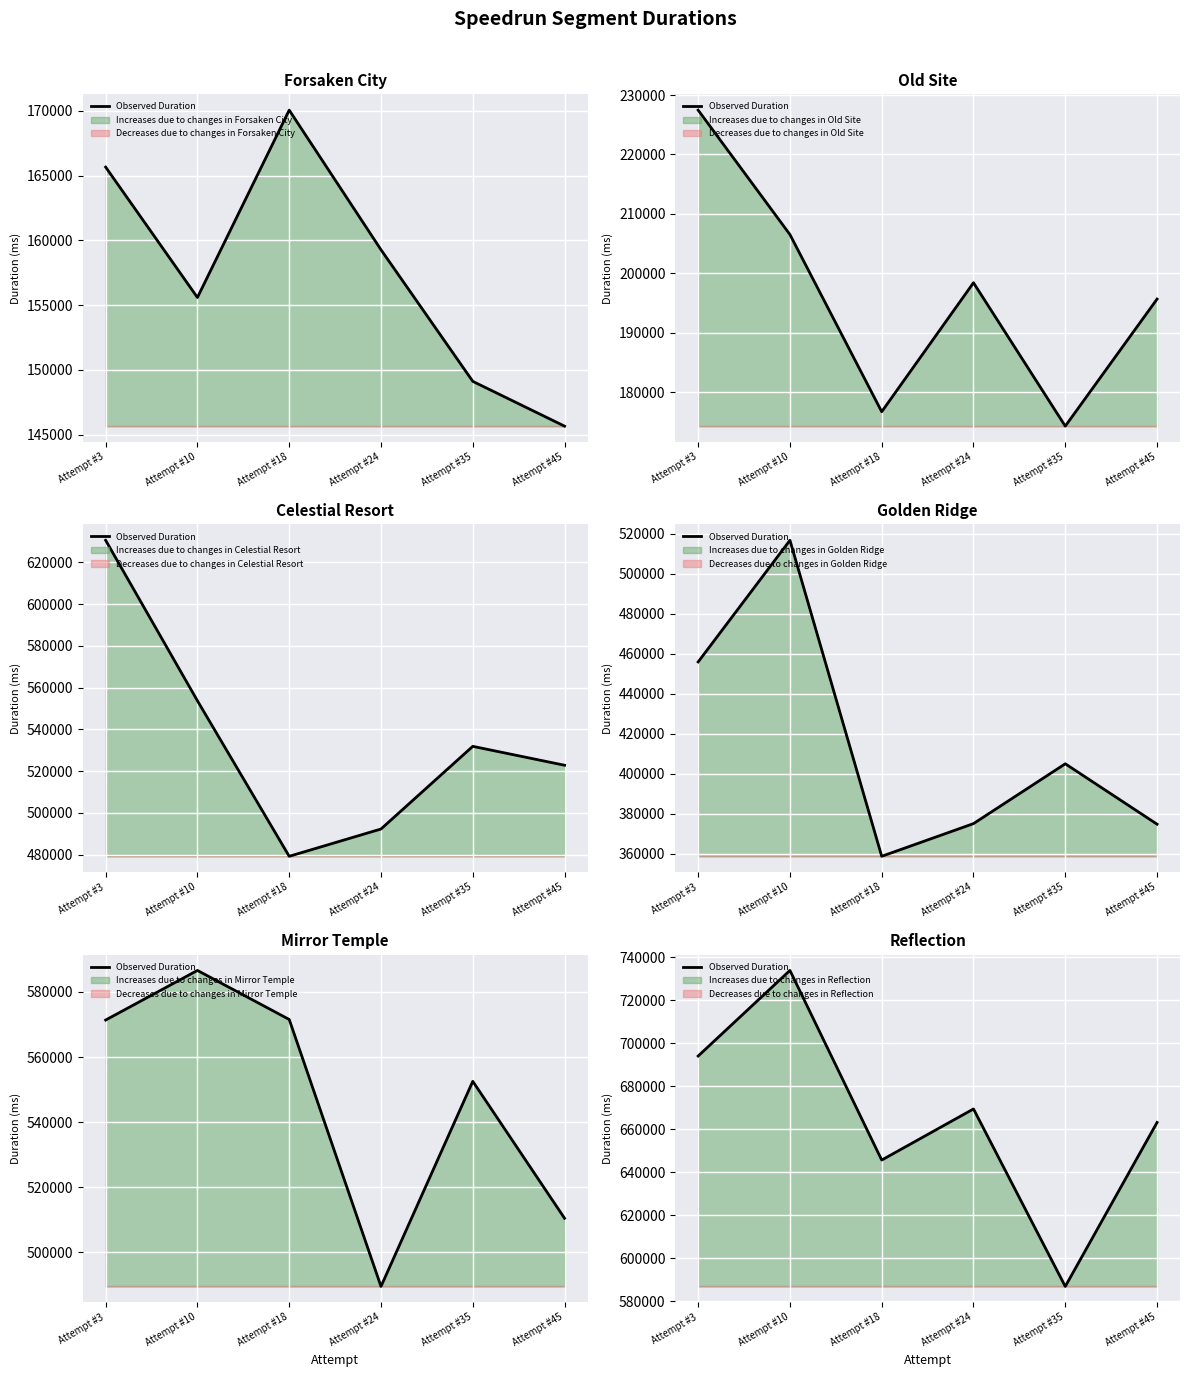

How many values are between 645768 and 694151?

4